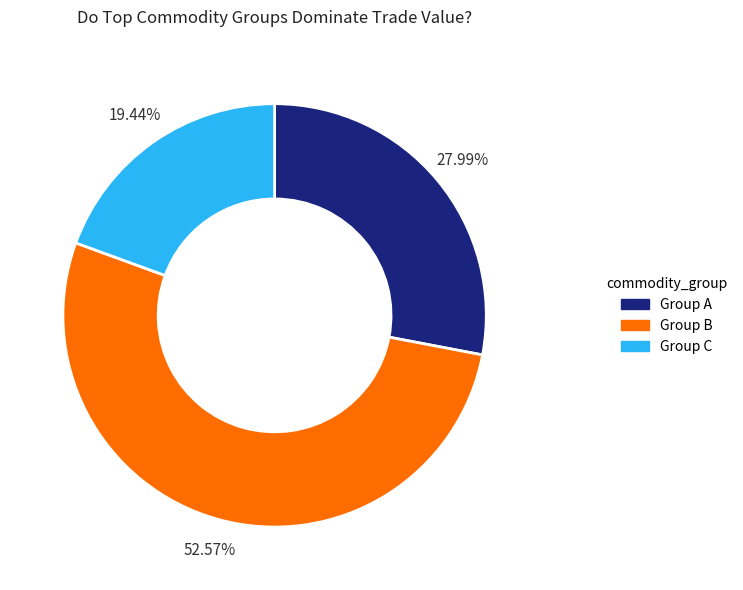

Is there any slice that represents more than half of the pie?

Yes